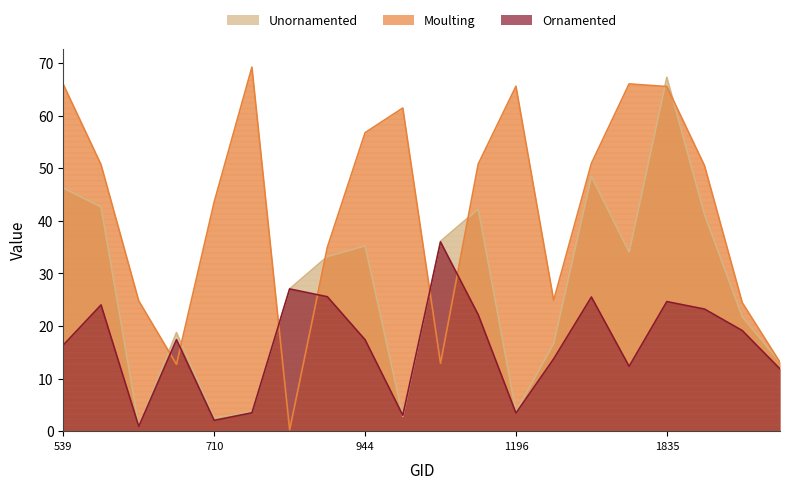

True or false: Moulting and Ornamented cross at least once.

True